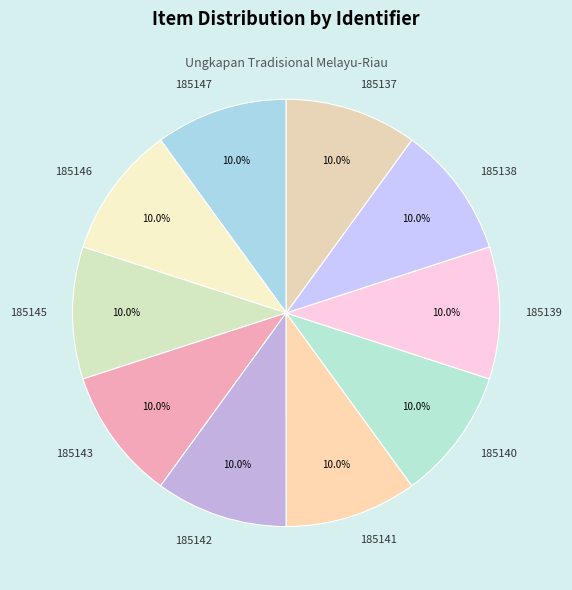

To the nearest percent, what is the average slice percentage?

10%